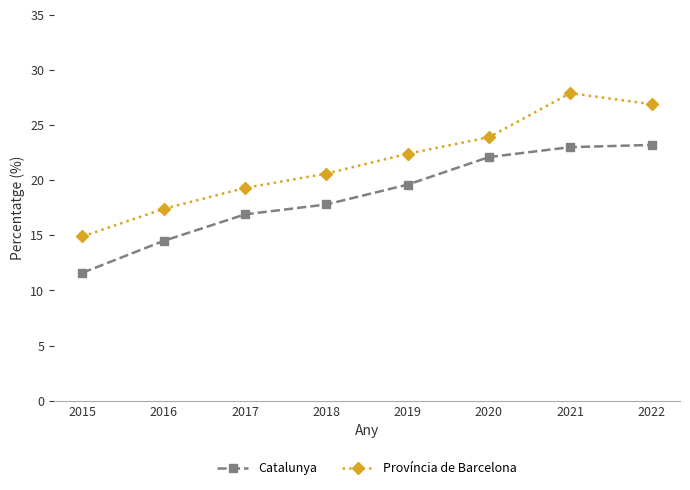

Rank the series by their average value, from lowest to highest.

Catalunya, Província de Barcelona